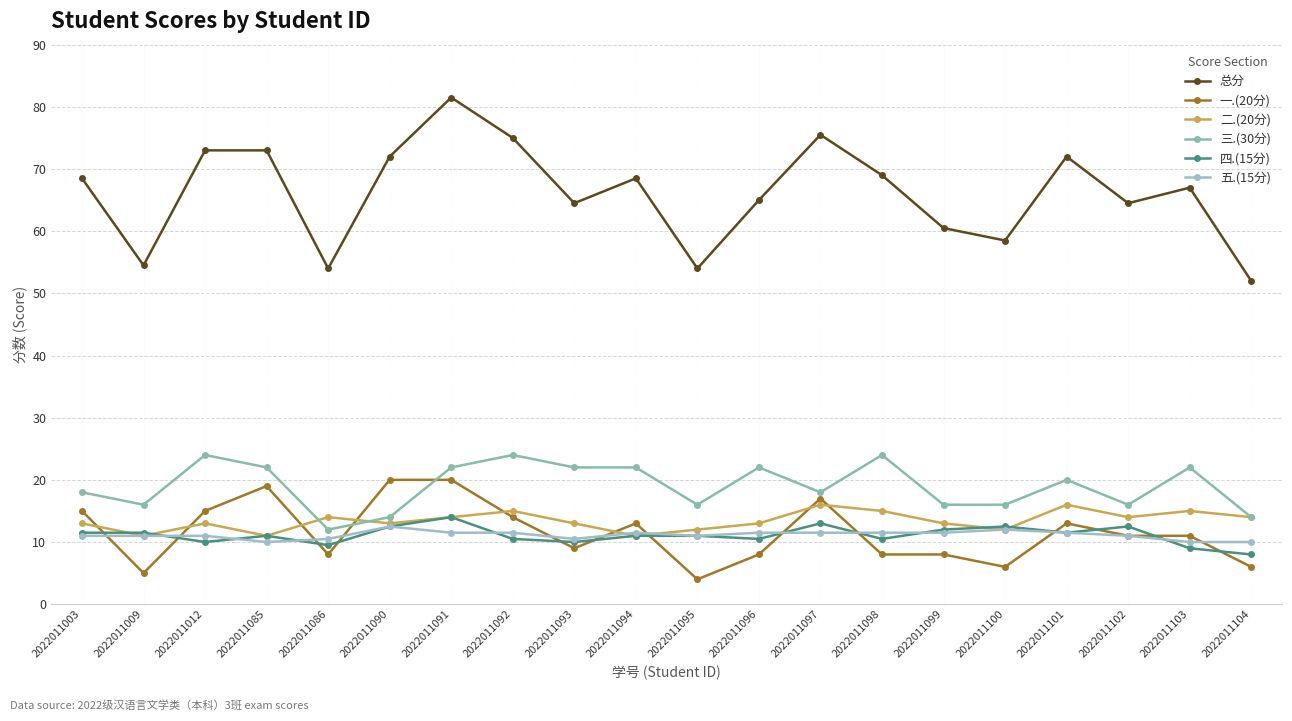

After their last crossing, which series has the higher values: 五.(15分) or 四.(15分)?

五.(15分)